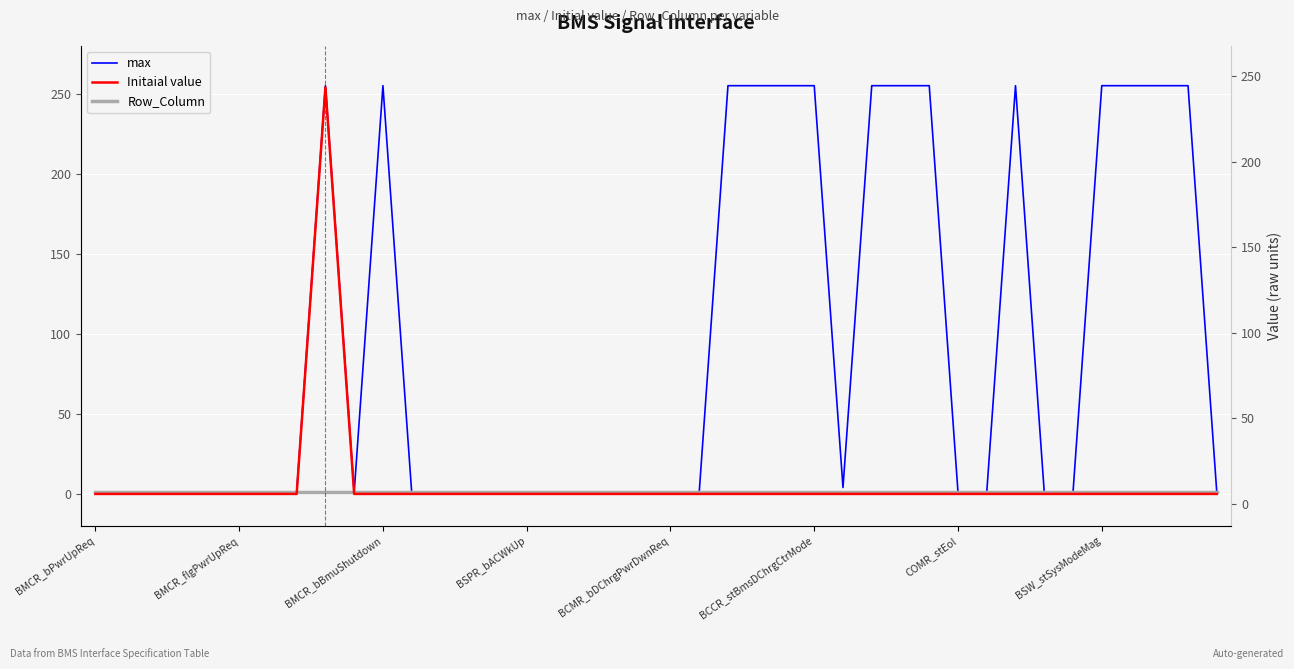

How many lines are shown in the chart?

3